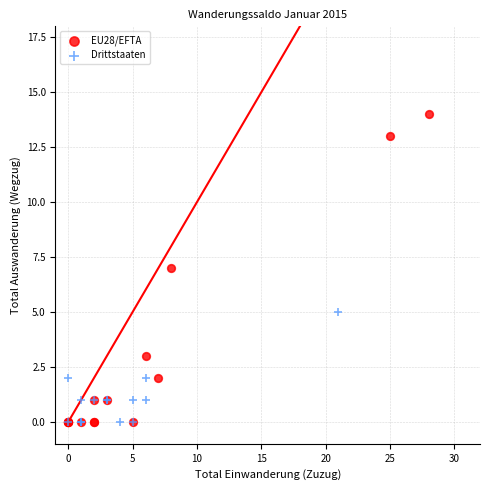

Which series has the widest spread of Y values?

EU28/EFTA